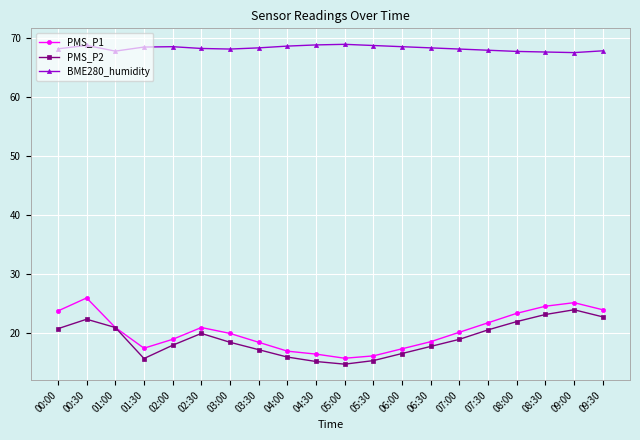

What are all the series names shown in the legend?

PMS_P1, PMS_P2, BME280_humidity